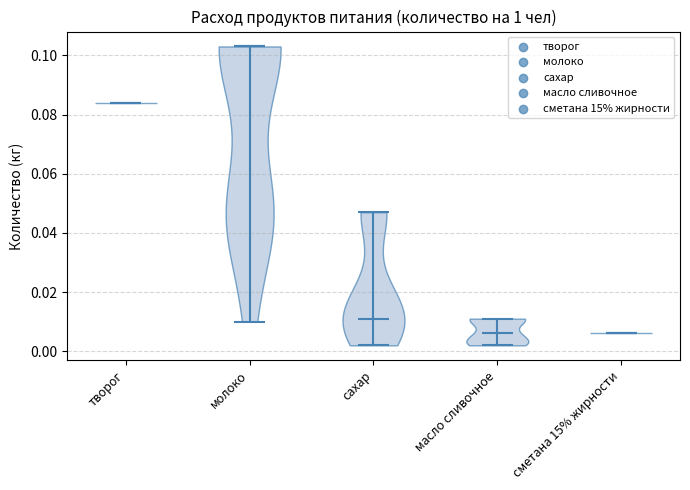

Reading left to right, read every violin against the y-axis: where its median line is, and the lowest and highest points it reaches. The values are not printed on the chart, so give them approximately, as read against the axis.

творог: median line 0.084, lowest point 0.084, highest point 0.084
молоко: median line 0.104, lowest point 0.010, highest point 0.104
сахар: median line 0.012, lowest point 0.002, highest point 0.048
масло сливочное: median line 0.006, lowest point 0.002, highest point 0.012
сметана 15% жирности: median line 0.006, lowest point 0.006, highest point 0.006